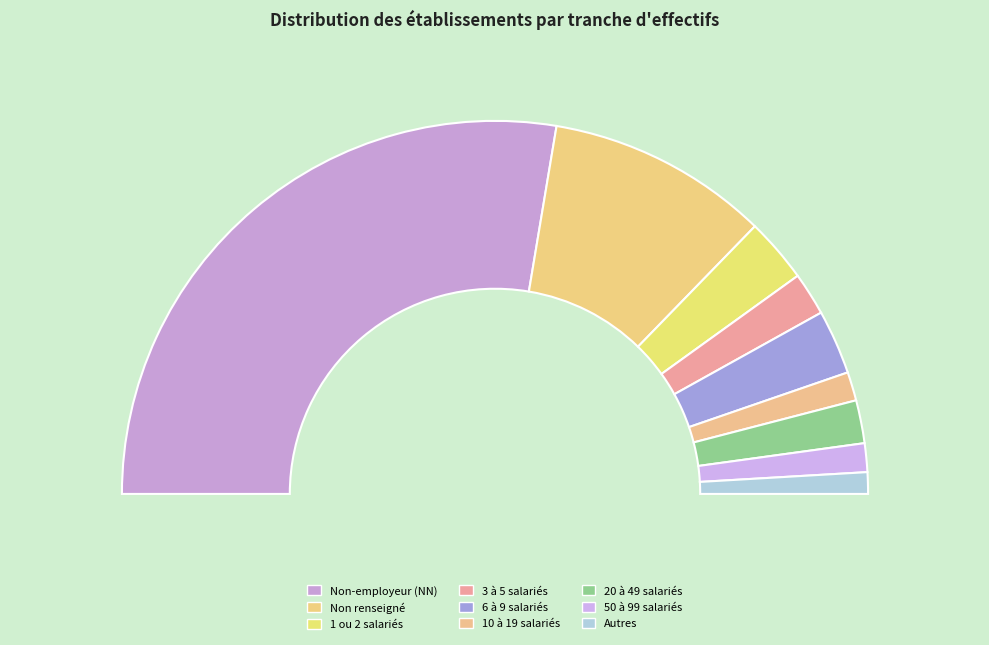

How many segments does this pie chart have?

9